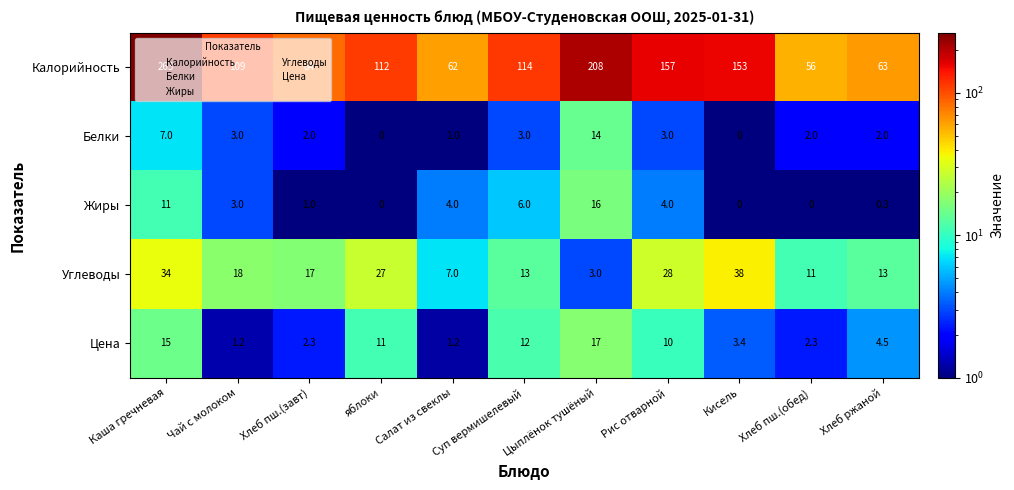

What is the lowest value of the Калорийность series?

56.0